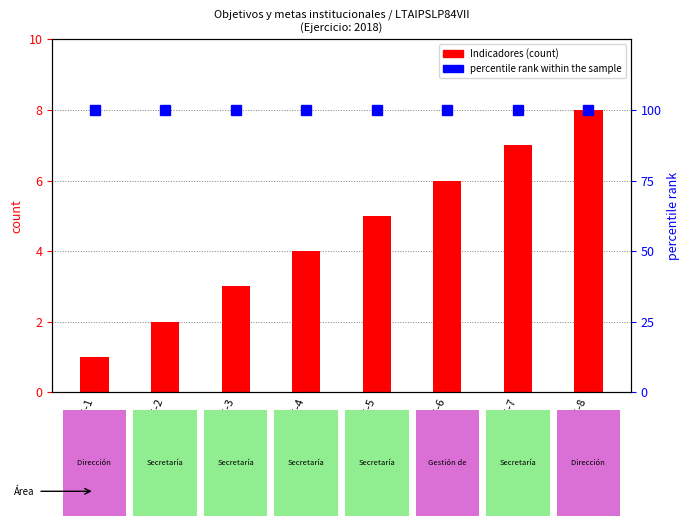

What is the minimum value shown in the chart?

1